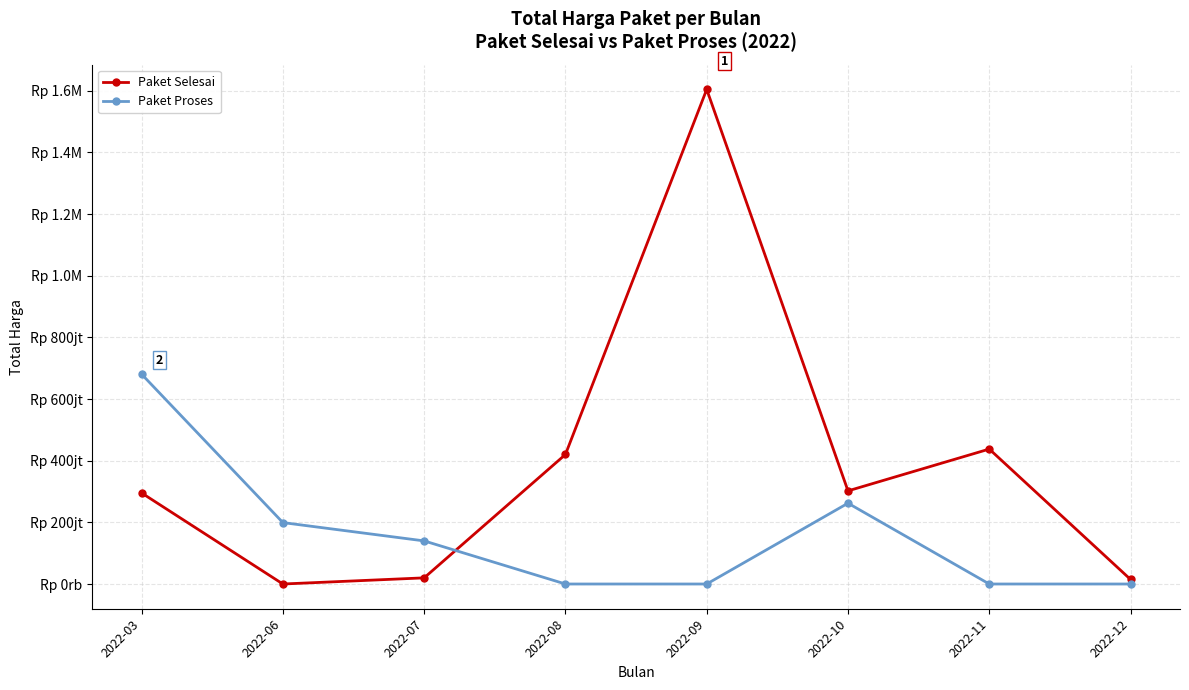

Rank the categories by Paket Selesai value from lowest to highest.

2022-06, 2022-12, 2022-07, 2022-03, 2022-10, 2022-08, 2022-11, 2022-09